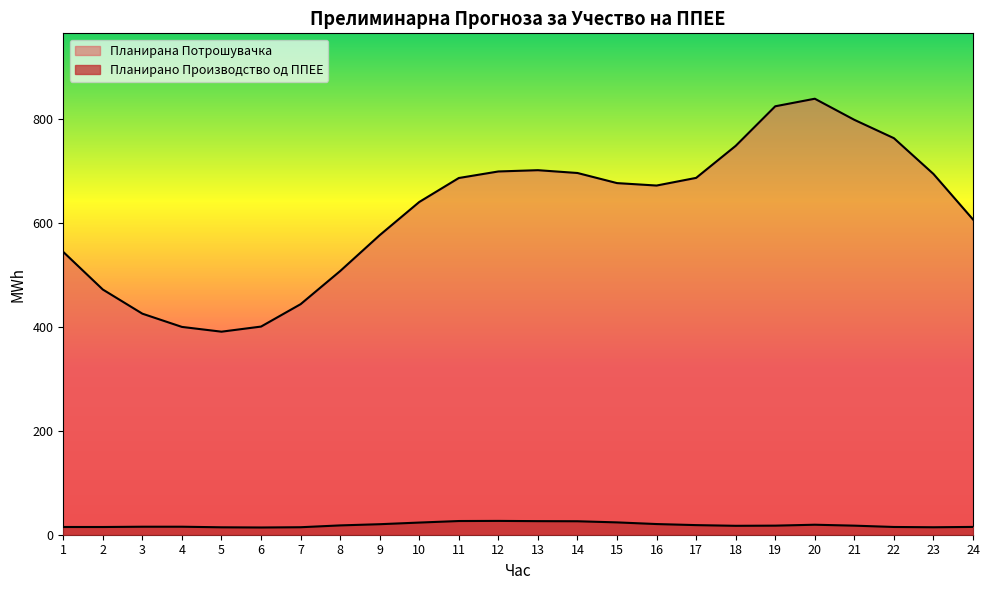

True or false: Планирана Потрошувачка has more than 1 interior local peaks.

True